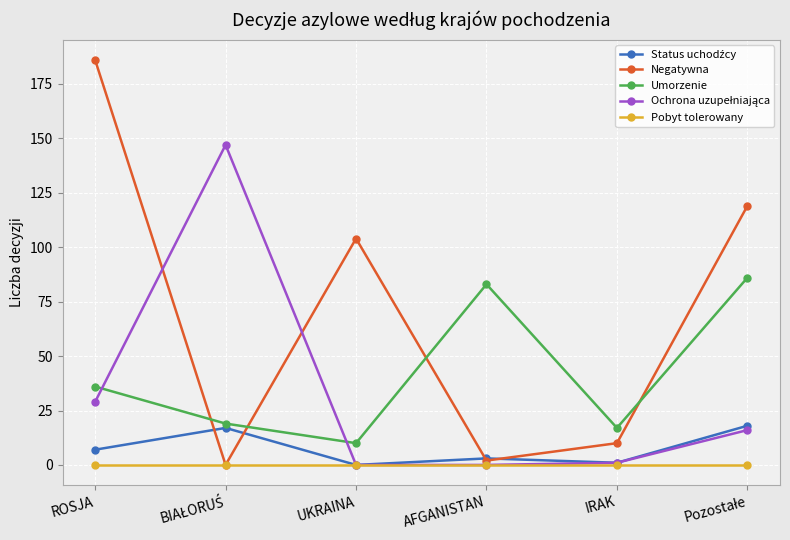

True or false: Pobyt tolerowany and Umorzenie intersect in this chart.

False